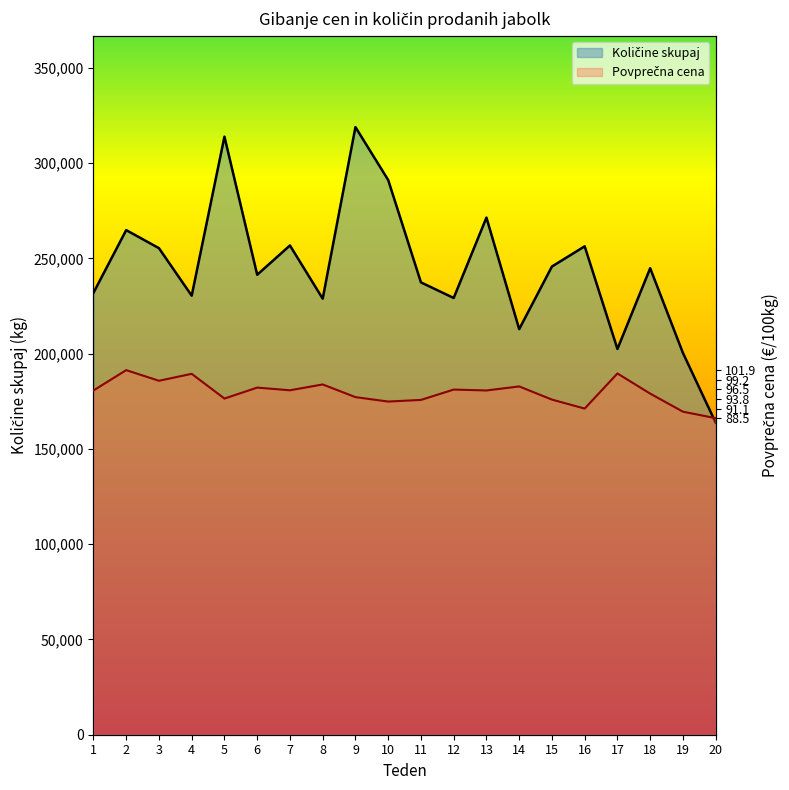

True or false: Povprečna cena and Količine skupaj intersect in this chart.

True